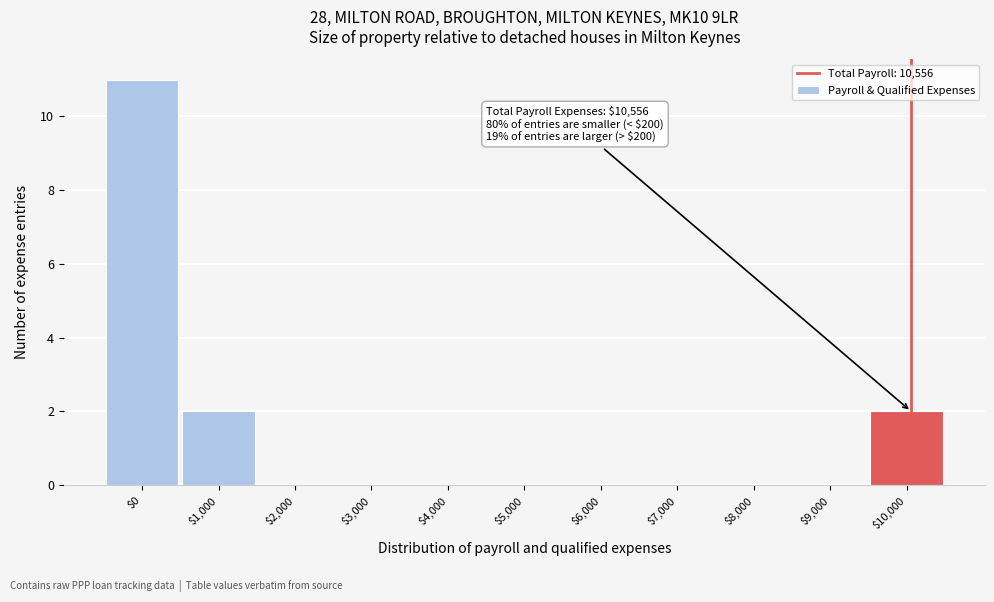

Which category has the highest value across all series?

$0